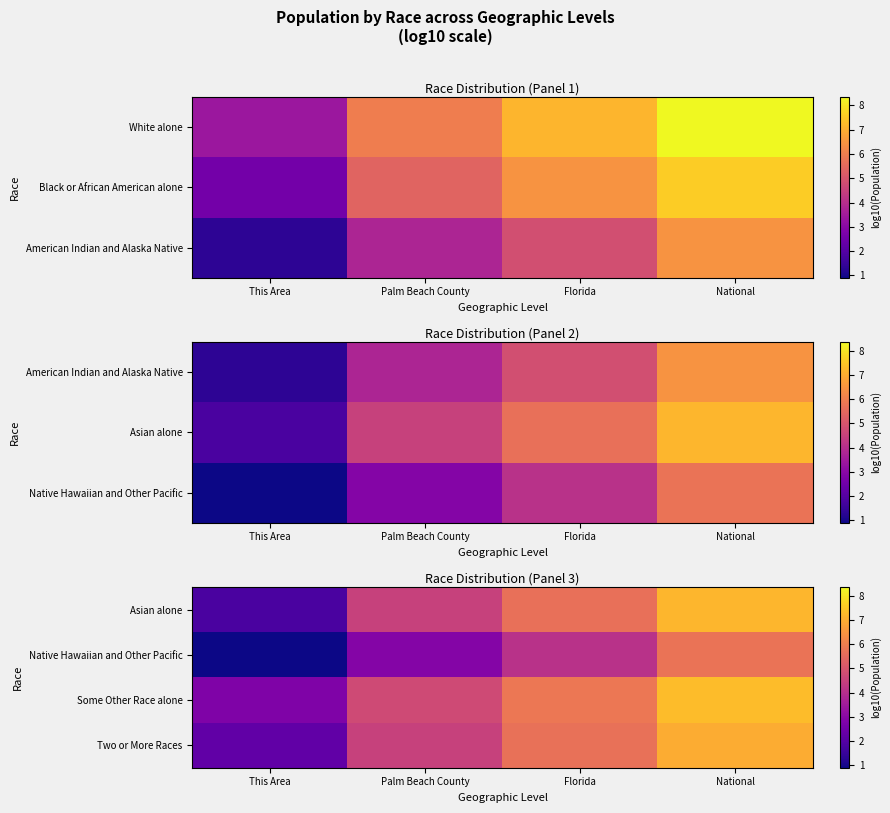

How many data points in Native Hawaiian and Other Pacific are above 4?

2